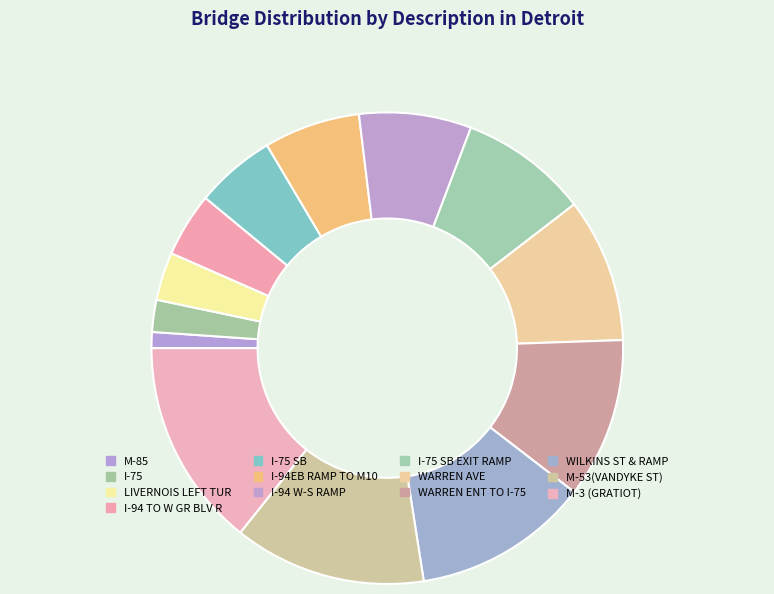

Which has a higher value, M-3 (GRATIOT) or M-85?

M-3 (GRATIOT)